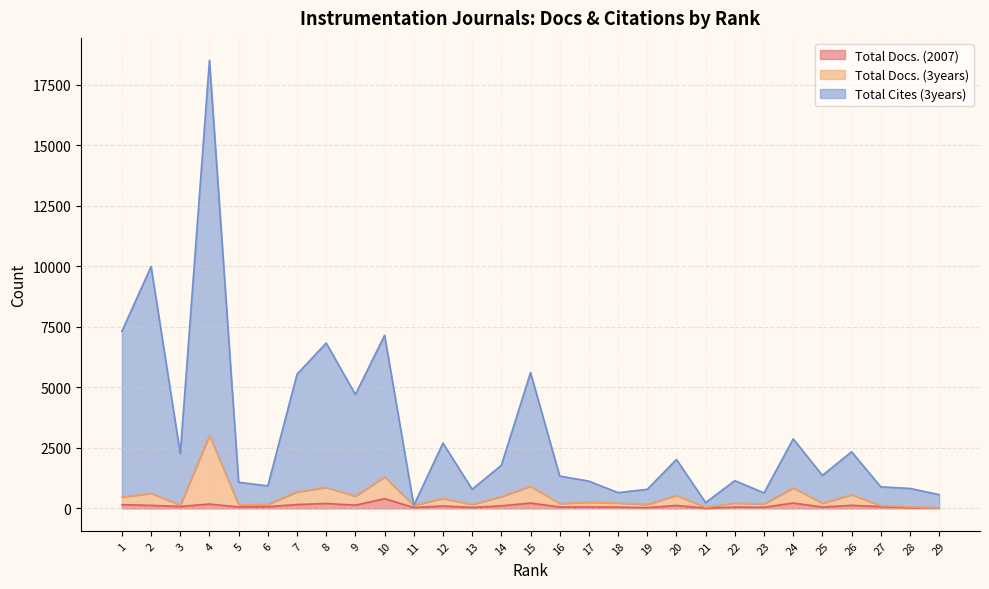

Where is the first local minimum for Total Docs. (3years)?

3